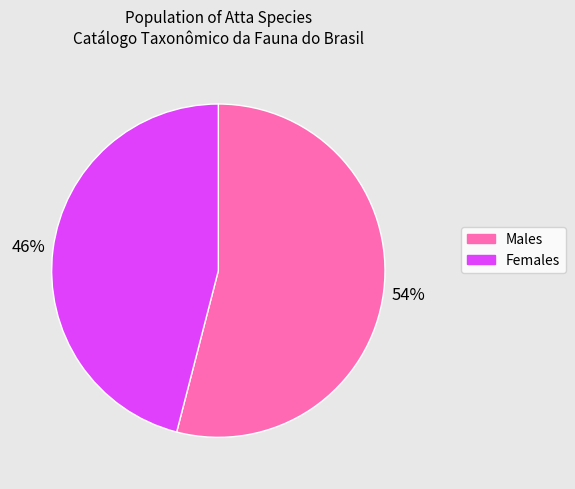

To the nearest percent, what is the difference between the largest and smallest slice percentages?

8%